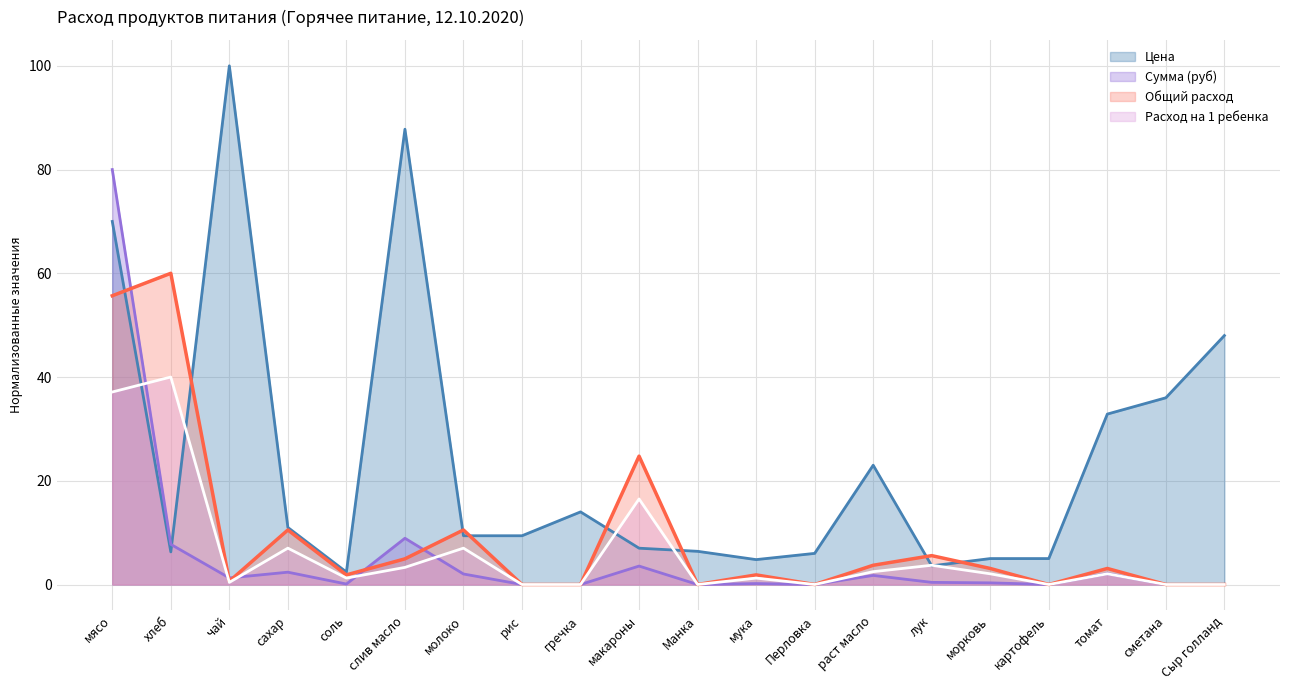

Is it true that Общий расход equals -21.4 at Манка?

False